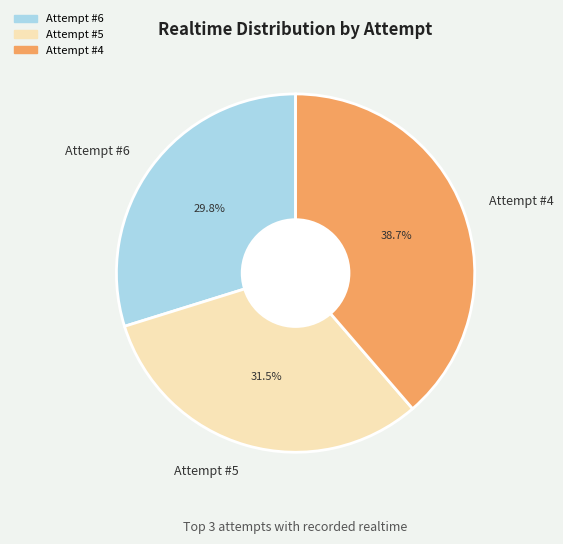

Rank the categories by value from highest to lowest.

Attempt #4, Attempt #5, Attempt #6